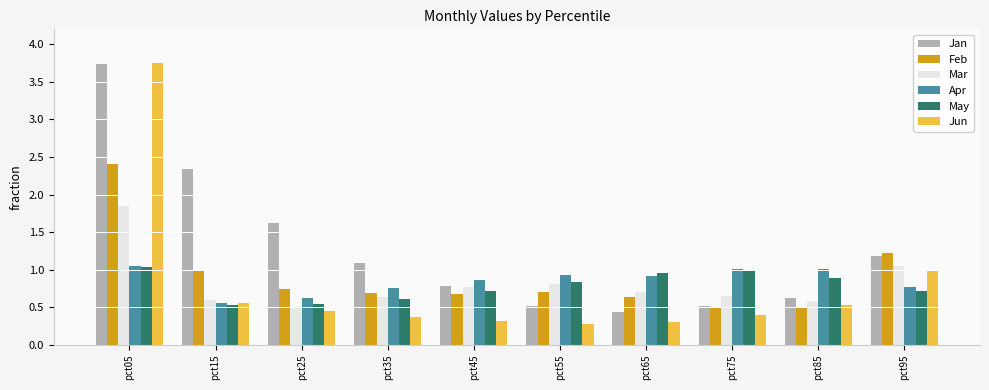

Is it true that Feb equals 1.0 at pct25?

False